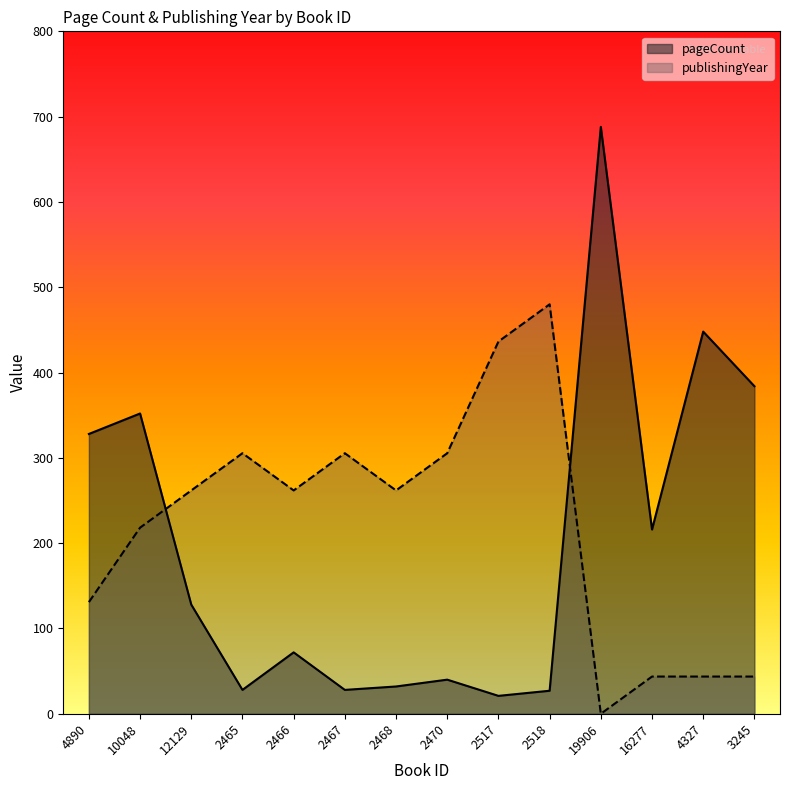

At which category does publishingYear reach its first local peak?

2465